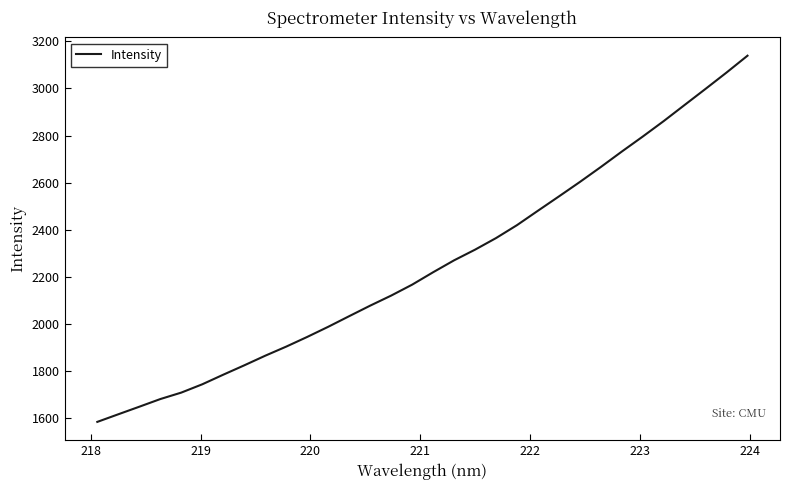

True or false: there are more than 0 points higher than both neighbors.

False